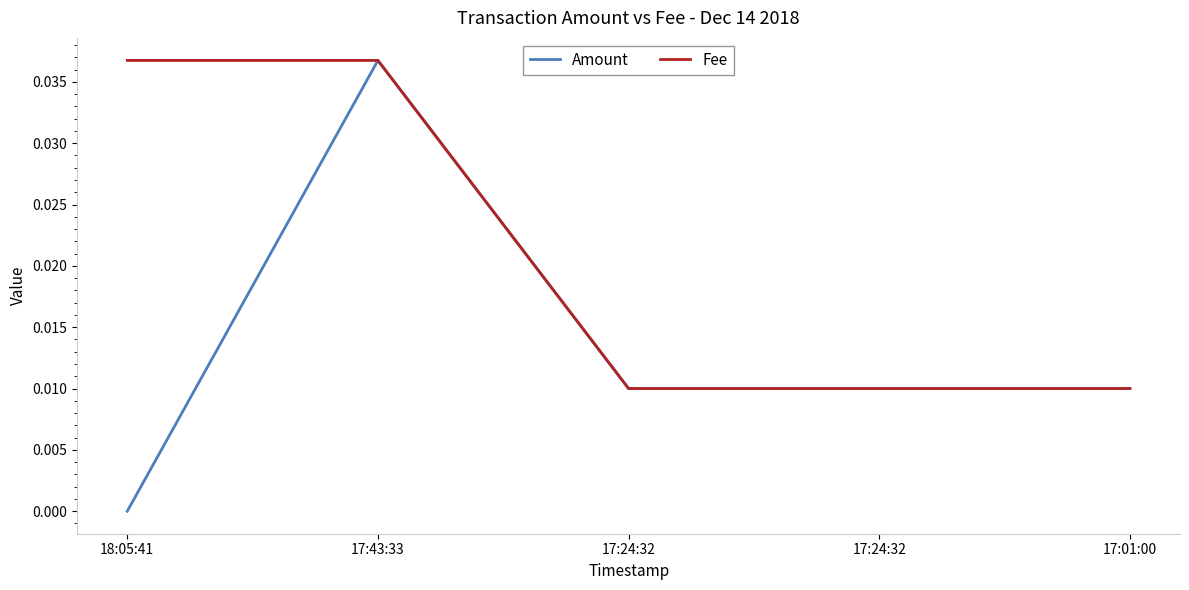

At how many categories does at least one series exceed 0?

5